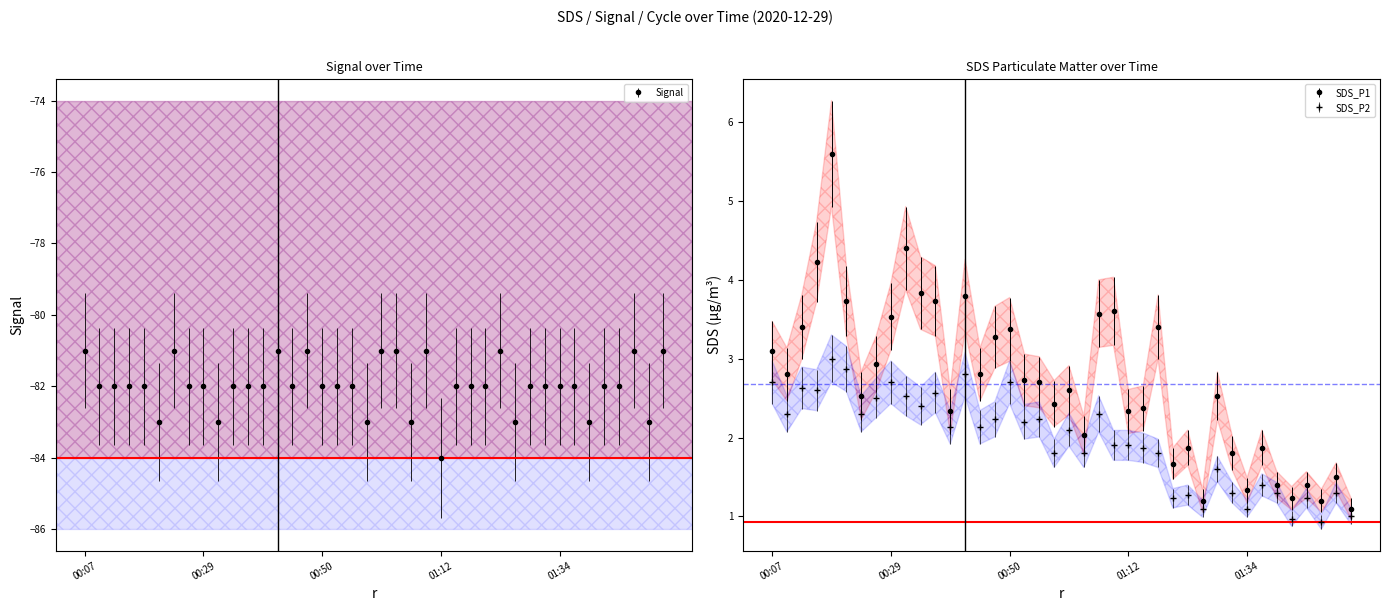

What is the average value of the SDS_P2 series?

2.0